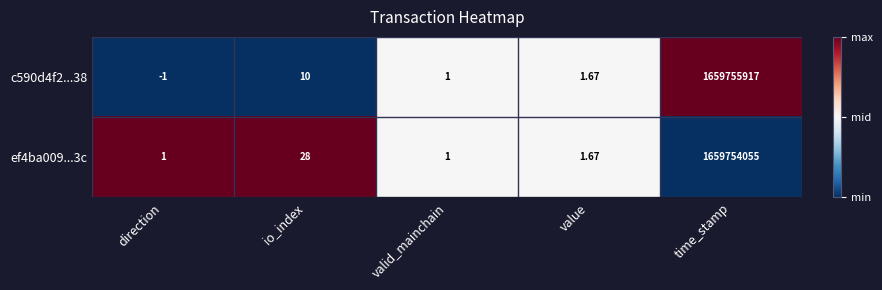

How many values in the c590d4f2...38 series are below 1?

1